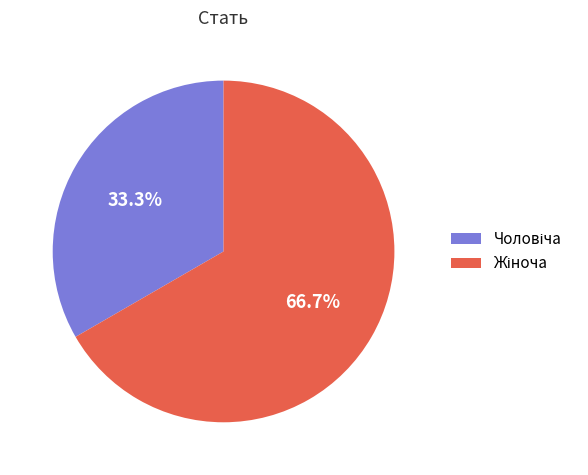

Does any single category account for the majority?

Yes